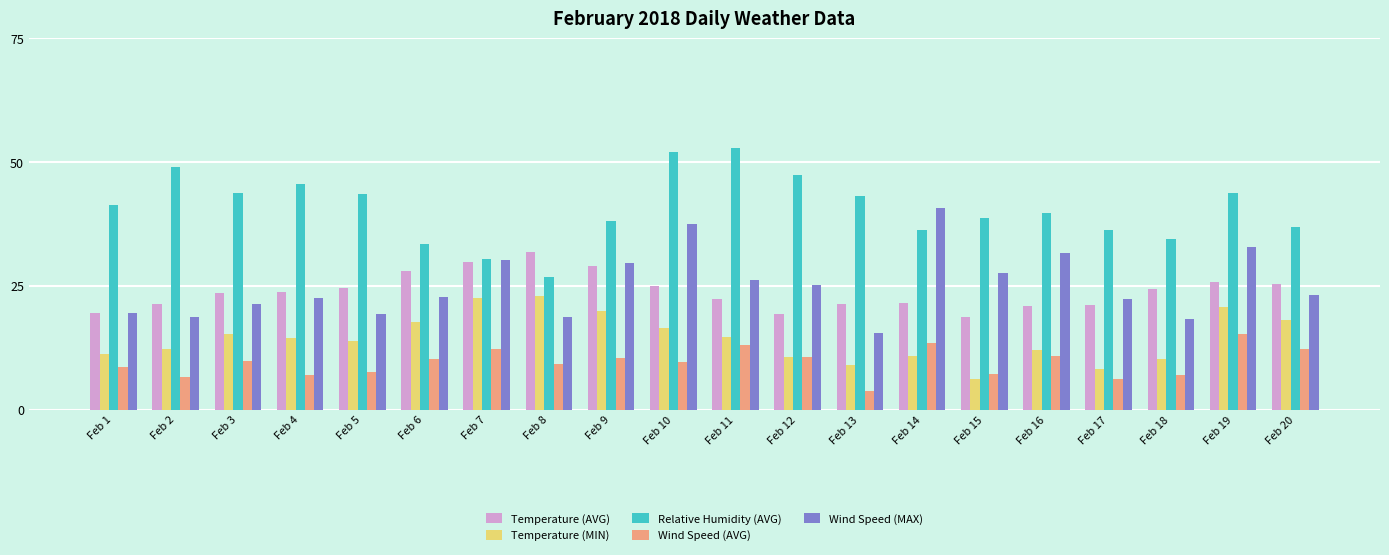

Read the Temperature (MIN) value at Feb 1.

11.2